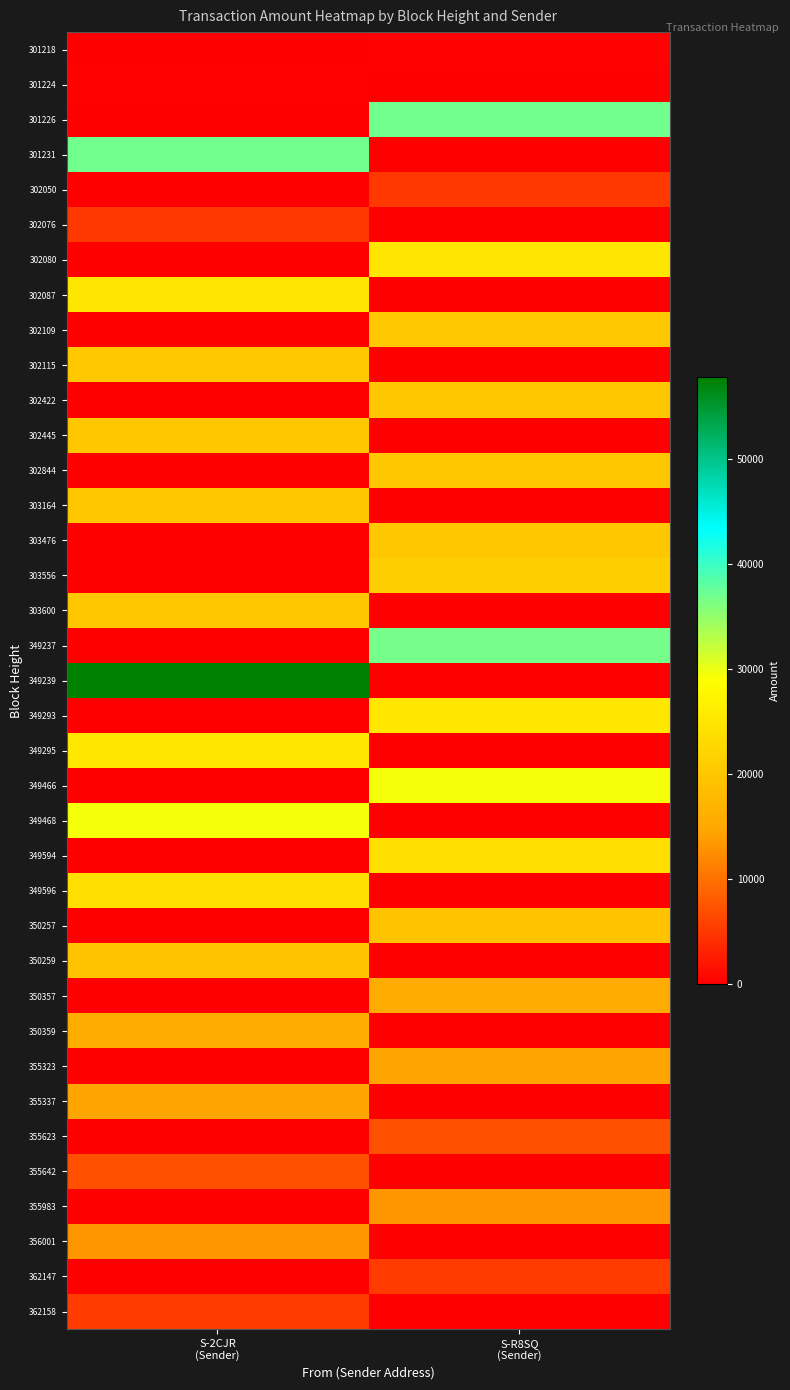

At how many categories does at least one series exceed 22916?

2